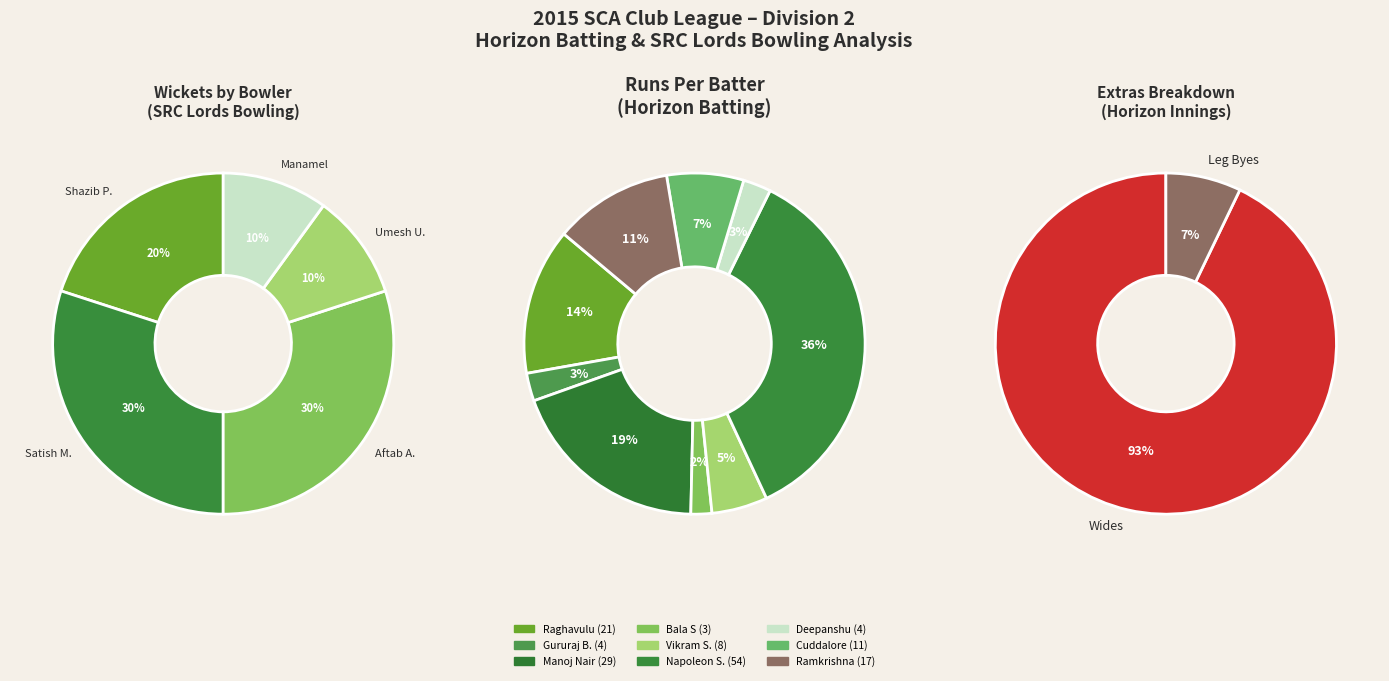

Is there any slice that represents more than half of the pie?

No